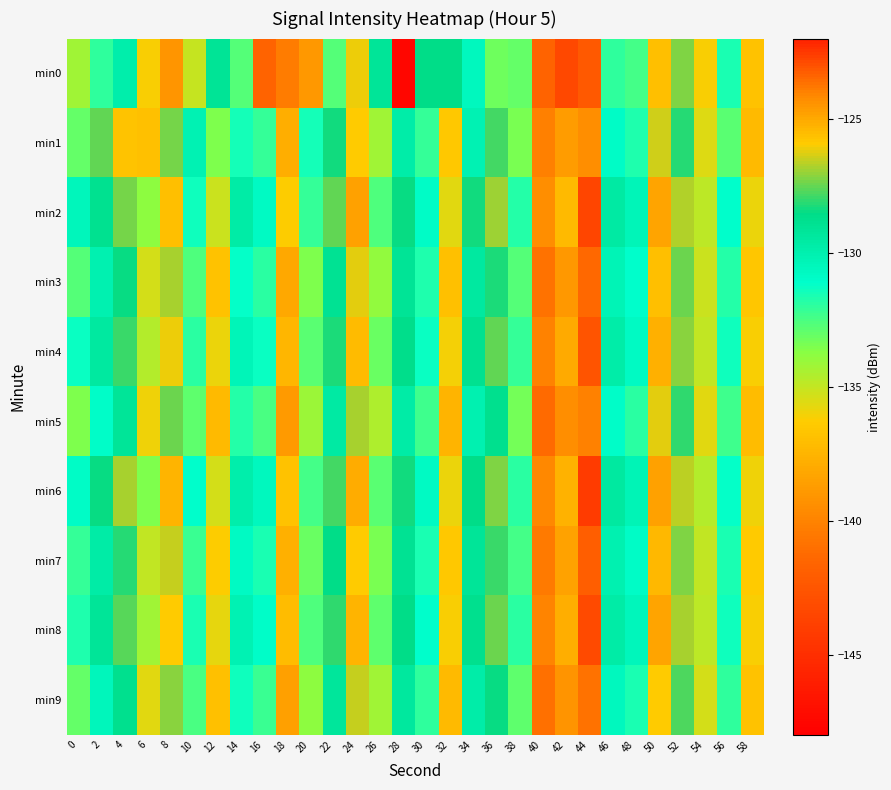

Reading left to right, list all the values displayed in this chart.

min0: 0=-134.2	2=-132.0	4=-129.9	6=-136.2	8=-124.5	10=-135.1	12=-129.0	14=-132.8	16=-141.7	18=-140.3	20=-138.9	22=-132.7	24=-126.1	26=-129.2	28=-147.6	30=-128.5	32=-128.5	34=-130.6	36=-133.3	38=-133.0	40=-141.7	42=-143.3	44=-123.2	46=-132.0	48=-132.4	50=-125.6	52=-127.3	54=-136.2	56=-131.6	58=-136.8
min1: 0=-133.0	2=-127.6	4=-125.7	6=-136.9	8=-127.3	10=-130.1	12=-133.5	14=-131.5	16=-132.1	18=-137.7	20=-131.5	22=-128.3	24=-125.9	26=-134.2	28=-129.8	30=-132.1	32=-136.5	34=-130.2	36=-127.8	38=-133.4	40=-140.1	42=-138.7	44=-124.3	46=-130.9	48=-131.7	50=-126.4	52=-128.1	54=-135.6	56=-132.8	58=-137.2
min2: 0=-130.5	2=-128.9	4=-127.3	6=-133.8	8=-125.6	10=-131.4	12=-135.2	14=-129.7	16=-130.8	18=-136.3	20=-132.1	22=-127.5	24=-124.8	26=-132.6	28=-128.4	30=-130.9	32=-135.7	34=-128.3	36=-126.9	38=-131.8	40=-139.4	42=-137.2	44=-122.8	46=-129.6	48=-130.4	50=-124.9	52=-126.7	54=-134.8	56=-131.1	58=-135.9
min3: 0=-132.7	2=-130.1	4=-128.5	6=-135.4	8=-126.8	10=-132.6	12=-136.8	14=-131.2	16=-131.9	18=-138.1	20=-133.5	22=-129.0	24=-126.2	26=-133.9	28=-129.1	30=-131.7	32=-136.9	34=-129.5	36=-128.2	38=-132.7	40=-140.8	42=-138.9	44=-123.5	46=-130.3	48=-131.1	50=-125.6	52=-127.4	54=-135.2	56=-131.8	58=-136.6
min4: 0=-131.3	2=-129.5	4=-127.9	6=-134.6	8=-126.1	10=-131.9	12=-135.9	14=-130.4	16=-131.3	18=-137.4	20=-132.8	22=-128.2	24=-125.5	26=-133.1	28=-128.7	30=-131.3	32=-136.1	34=-128.9	36=-127.5	38=-132.1	40=-140.0	42=-138.0	44=-123.1	46=-129.8	48=-130.8	50=-125.2	52=-127.1	54=-134.9	56=-131.4	58=-136.2
min5: 0=-133.5	2=-131.0	4=-129.2	6=-136.0	8=-127.4	10=-132.9	12=-137.2	14=-131.8	16=-132.5	18=-138.8	20=-134.1	22=-129.6	24=-126.8	26=-134.5	28=-129.7	30=-132.3	32=-137.5	34=-130.1	36=-128.8	38=-133.3	40=-141.2	42=-139.4	44=-124.0	46=-131.0	48=-131.9	50=-126.2	52=-128.0	54=-135.7	56=-132.3	58=-137.1
min6: 0=-130.9	2=-128.4	4=-126.8	6=-133.5	8=-125.3	10=-131.1	12=-135.4	14=-129.9	16=-130.6	18=-136.8	20=-132.4	22=-127.8	24=-125.1	26=-132.8	28=-128.3	30=-130.8	32=-135.9	34=-128.6	36=-127.2	38=-131.9	40=-139.7	42=-137.6	44=-122.6	46=-129.5	48=-130.3	50=-124.8	52=-126.6	54=-134.6	56=-131.2	58=-136.0
min7: 0=-132.1	2=-129.7	4=-128.1	6=-134.9	8=-126.5	10=-132.2	12=-136.3	14=-130.8	16=-131.6	18=-137.7	20=-133.1	22=-128.6	24=-125.9	26=-133.4	28=-129.0	30=-131.6	32=-136.5	34=-129.2	36=-127.9	38=-132.4	40=-140.4	42=-138.4	44=-123.3	46=-130.1	48=-130.9	50=-125.4	52=-127.2	54=-135.0	56=-131.6	58=-136.4
min8: 0=-131.7	2=-129.2	4=-127.6	6=-134.2	8=-125.9	10=-131.6	12=-135.8	14=-130.2	16=-131.0	18=-137.1	20=-132.6	22=-128.0	24=-125.3	26=-132.9	28=-128.6	30=-131.1	32=-136.2	34=-128.8	36=-127.4	38=-131.9	40=-139.9	42=-137.8	44=-122.9	46=-129.7	48=-130.5	50=-124.9	52=-126.8	54=-134.8	56=-131.4	58=-136.2
min9: 0=-133.0	2=-130.5	4=-128.8	6=-135.7	8=-127.1	10=-132.5	12=-136.9	14=-131.4	16=-132.2	18=-138.5	20=-133.8	22=-129.3	24=-126.5	26=-134.2	28=-129.4	30=-132.0	32=-137.2	34=-129.8	36=-128.5	38=-132.9	40=-140.9	42=-139.1	44=-123.7	46=-130.6	48=-131.6	50=-125.9	52=-127.7	54=-135.4	56=-132.0	58=-136.8